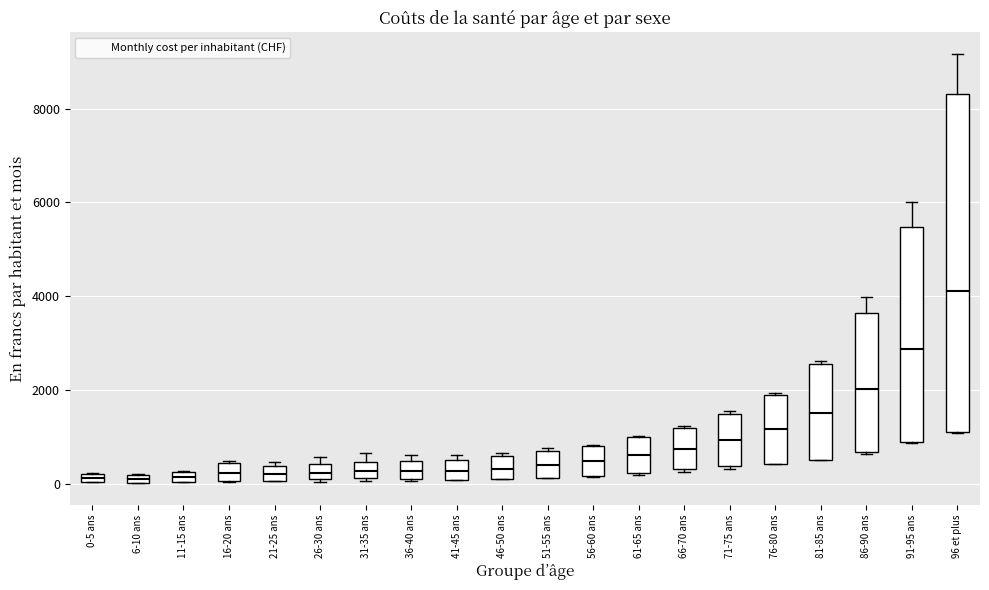

Which box is the tallest, from its lower edge to its upper edge?

96 et plus